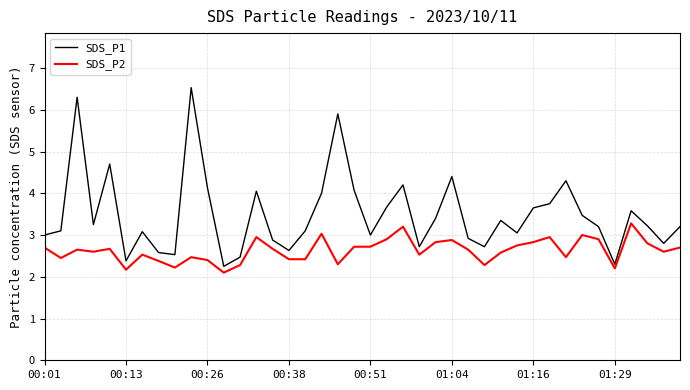

True or false: SDS_P1 and SDS_P2 intersect in this chart.

False